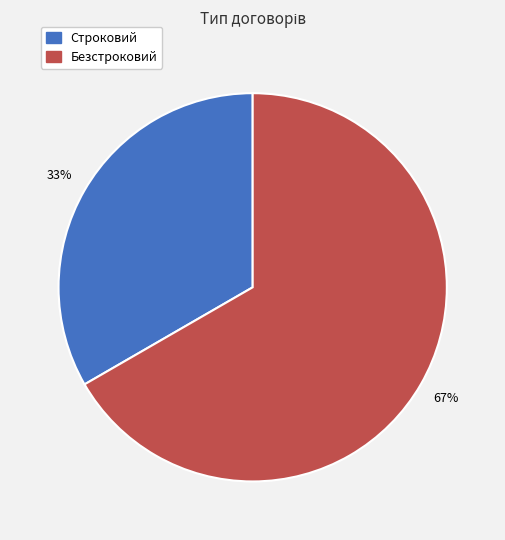

How many segments does this pie chart have?

2